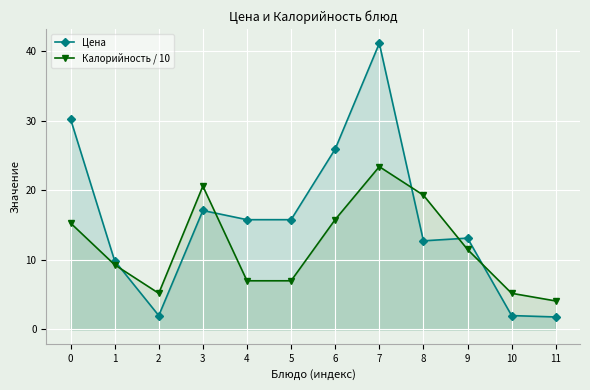

The Калорийность / 10 series shows 7.0 at 5. True or false?

True